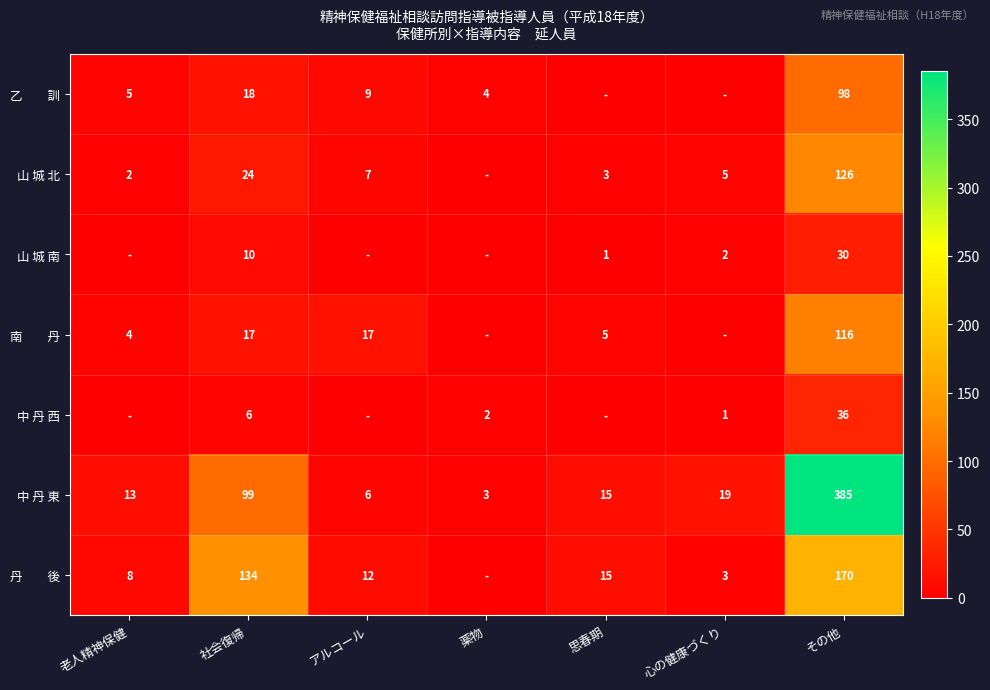

List the labels in order of 中 丹 東 value, smallest first.

薬物, アルコール, 老人精神保健, 思春期, 心の健康づくり, 社会復帰, その他